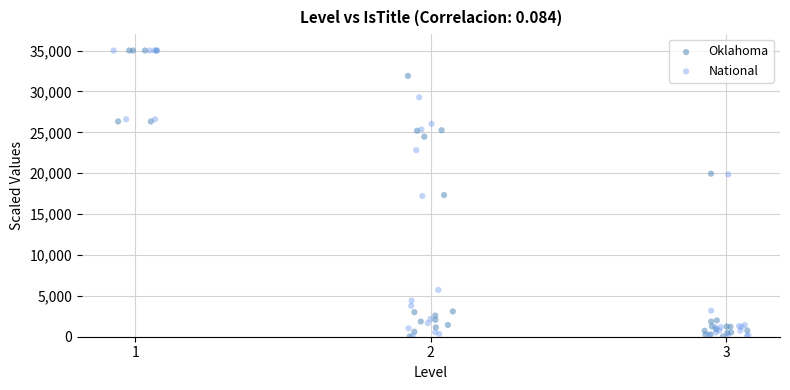

What are all the series names shown in the legend?

Oklahoma, National